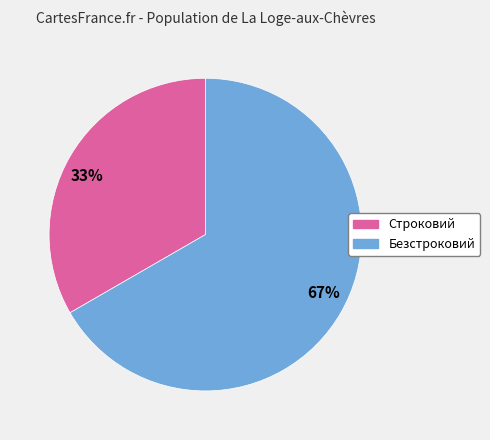

Rank the categories by value from lowest to highest.

33%, 67%